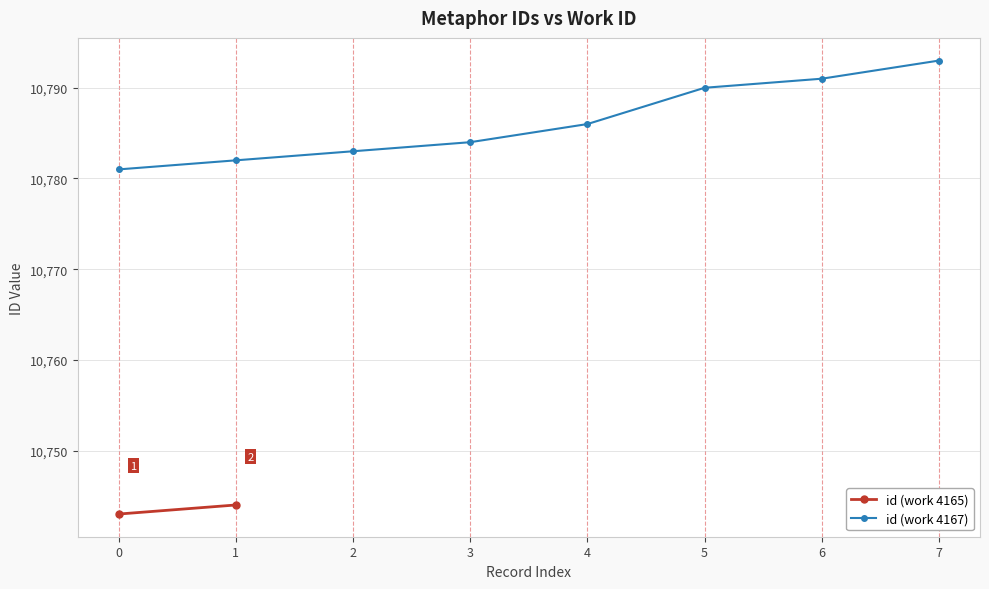

What is the highest value of the id (work 4167) series?

10793